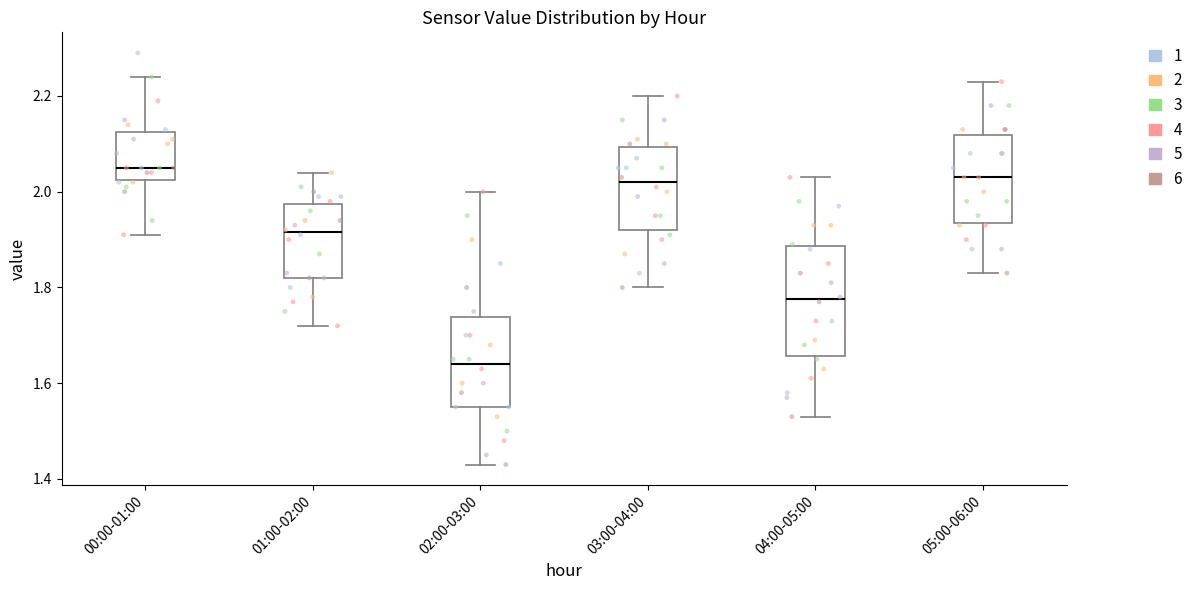

Which box has the lowest median line?

02:00-03:00